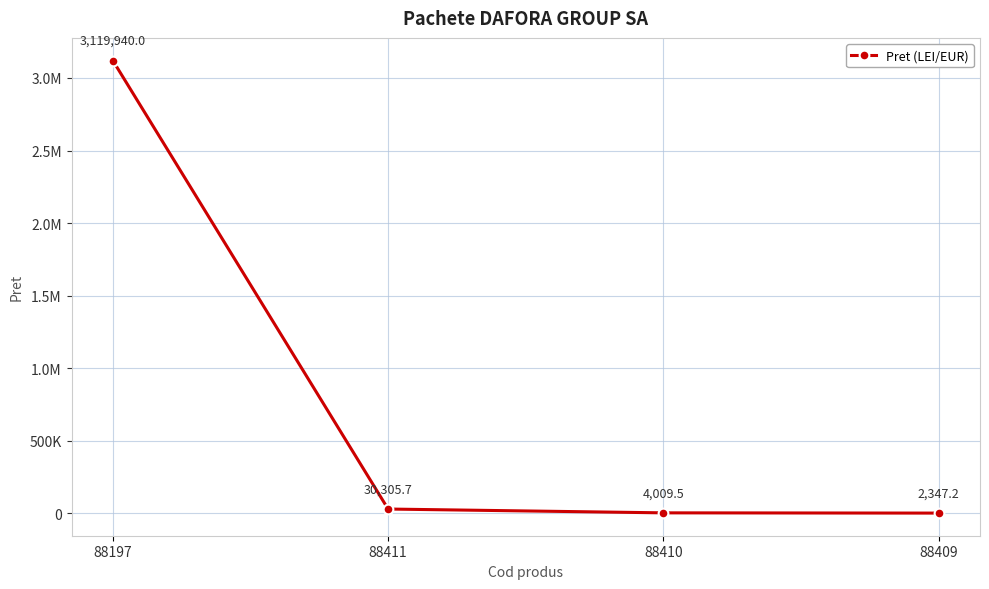

At which label is the value closest to 1561143?

88411